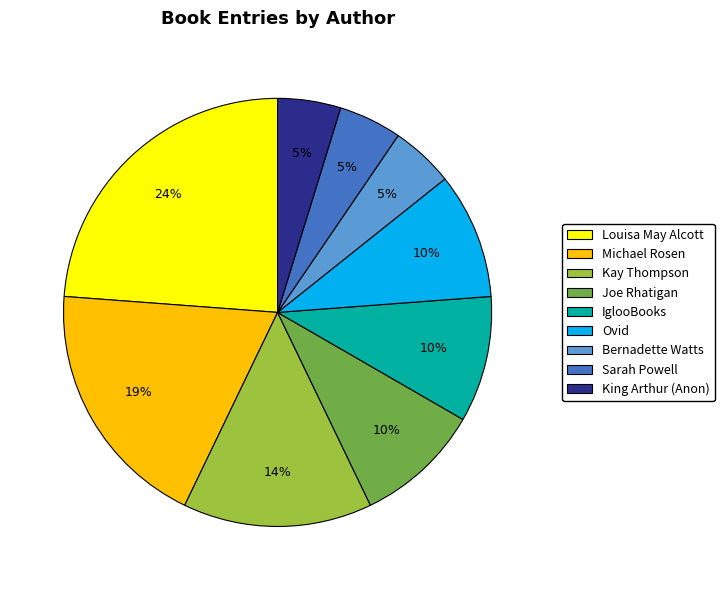

Is there a majority slice in this chart?

No